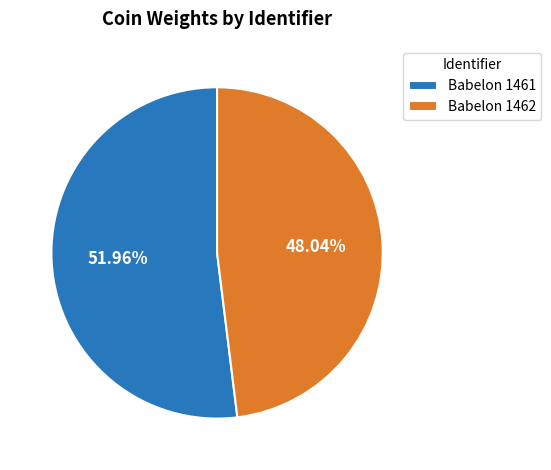

Does any single category account for the majority?

Yes